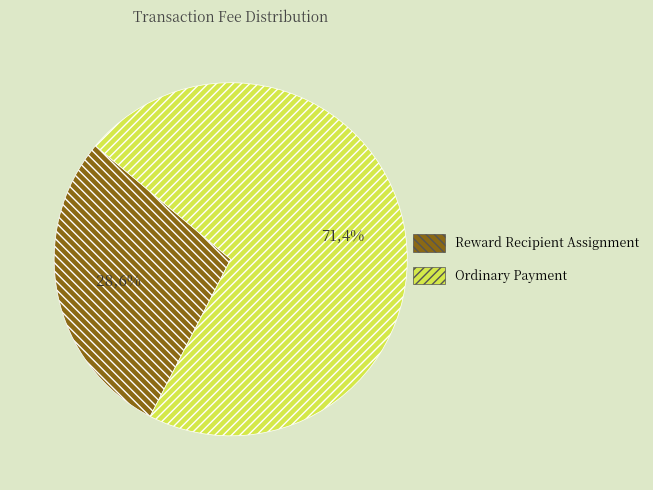

How many slices are in this pie chart?

2